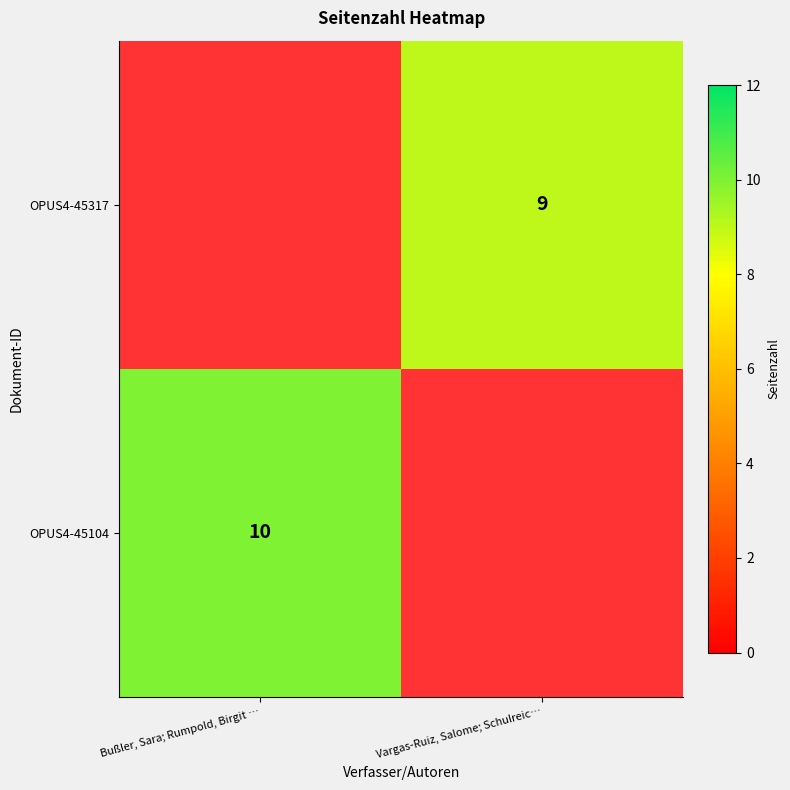

The OPUS4-45317 series shows 2 at Vargas-Ruiz, Salome; Schulreic…. True or false?

False